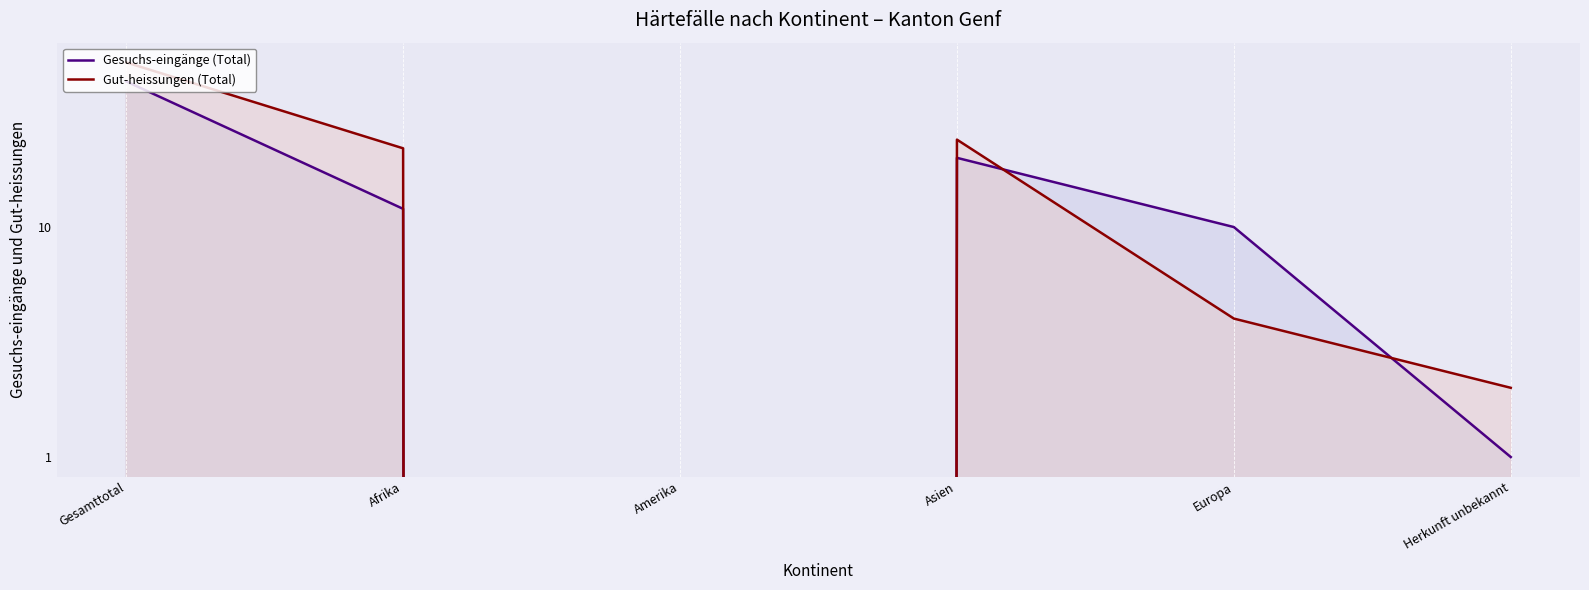

Which series ends up on top after the final intersection of Gesuchs-eingänge (Total) and Gut-heissungen (Total)?

Gut-heissungen (Total)